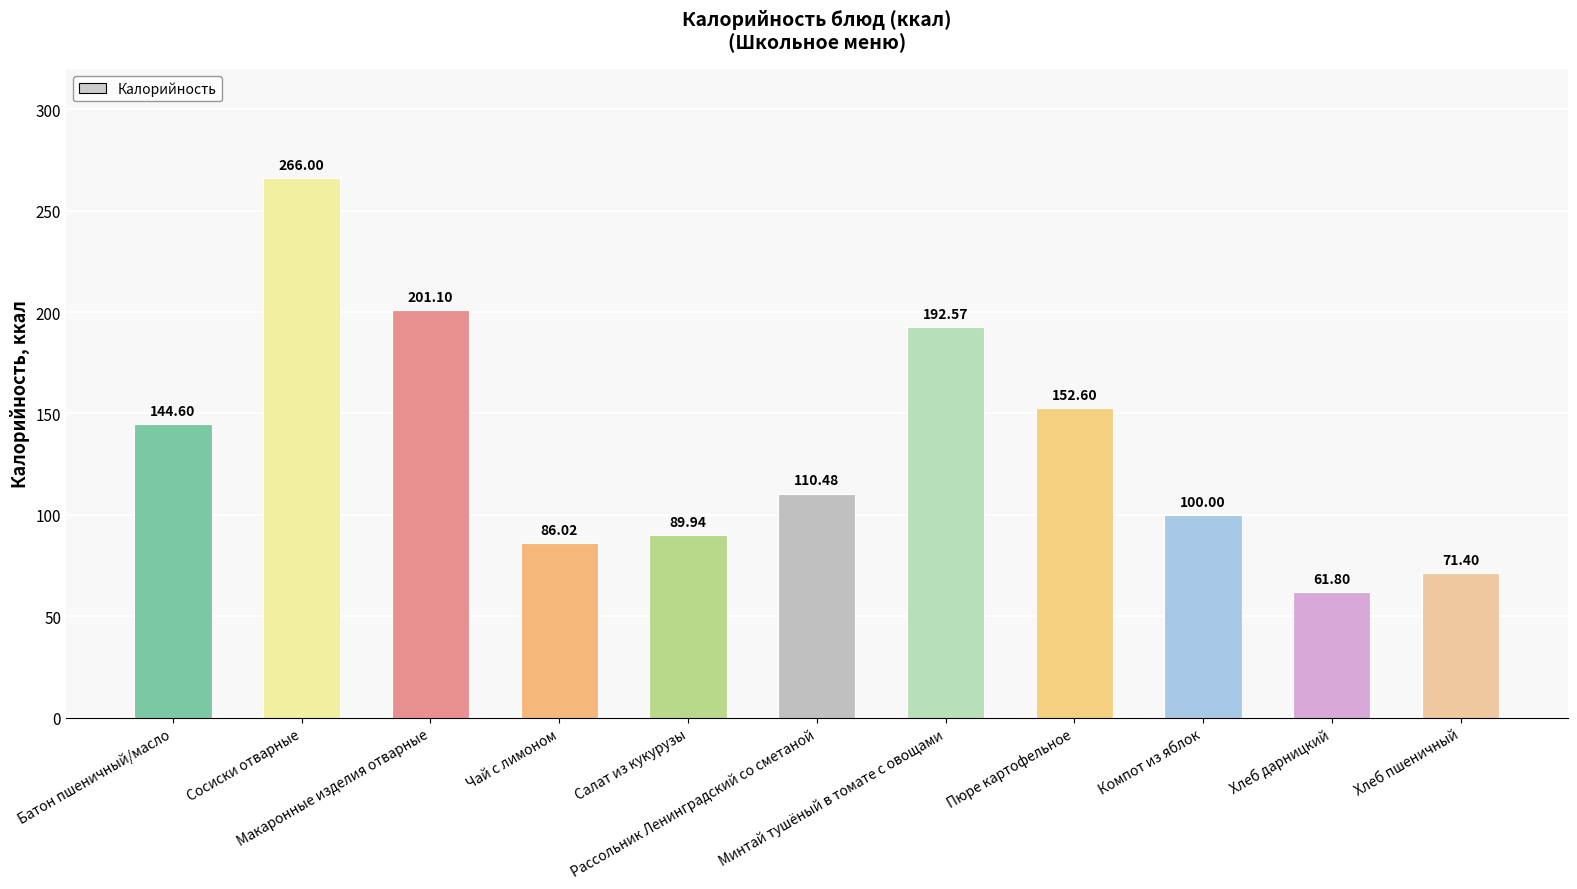

True or false: the data shows 144.6 at Батон пшеничный/масло.

True